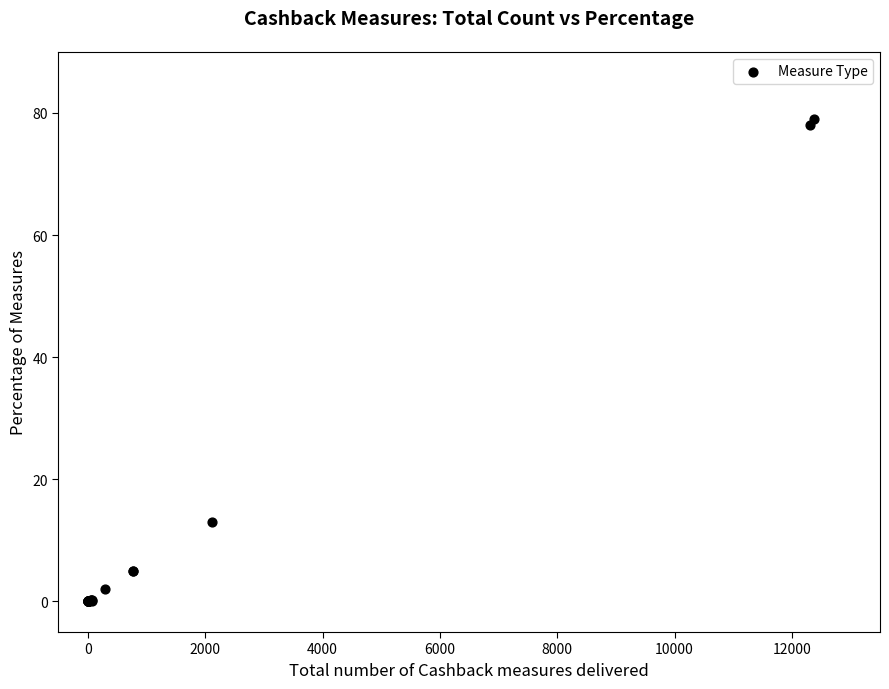

What Y value in the scatter plot is closest to 39?

13.0